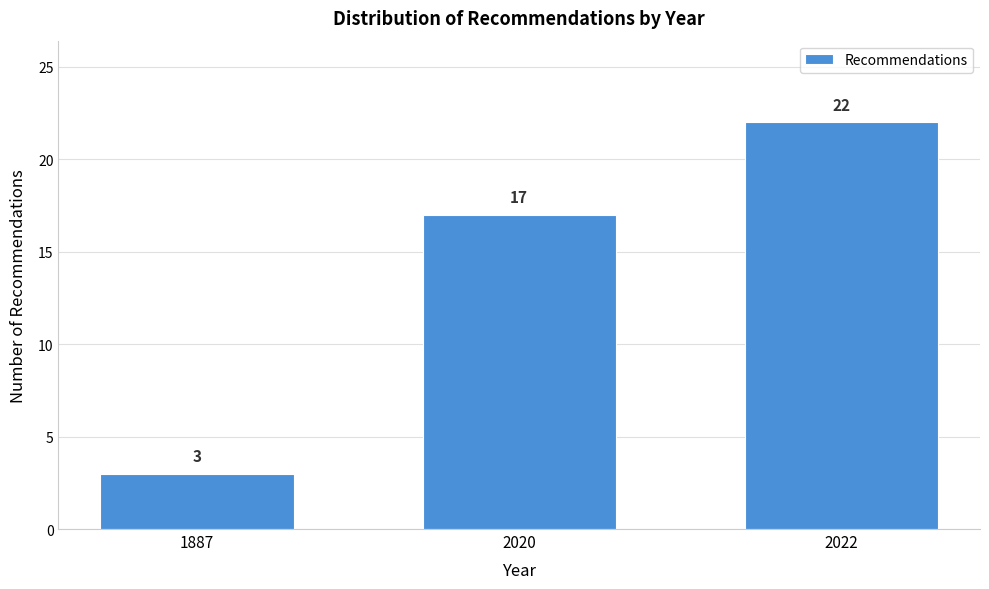

Reading right to left, list all the values displayed in this chart.

22	17	3